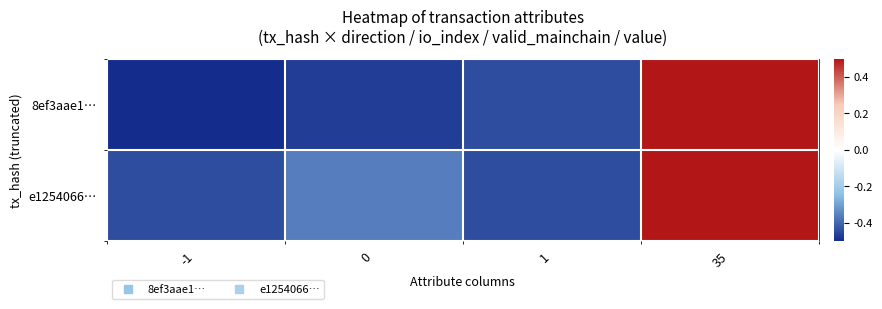

At which category does the chart reach its peak across all series?

35